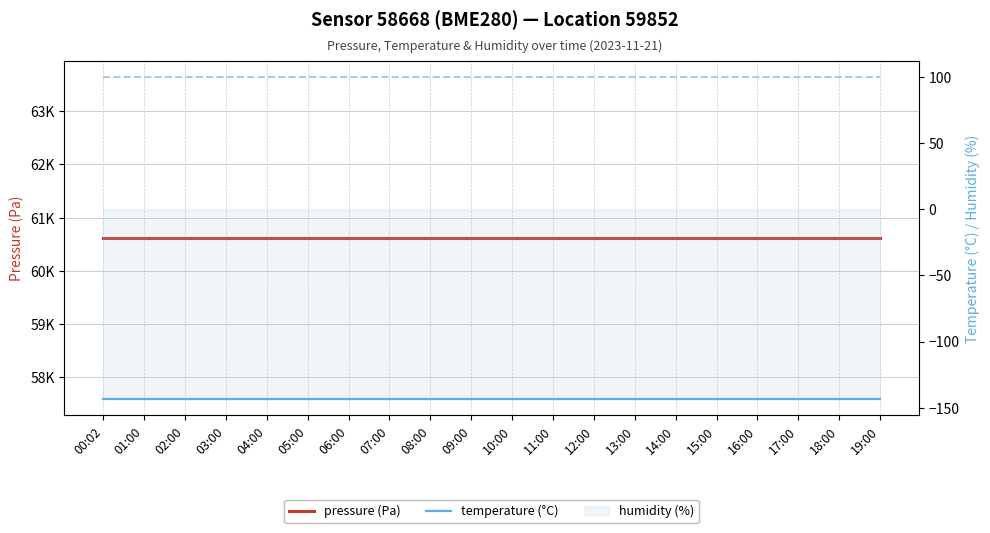

List the series in order of their peak value, highest first.

pressure (Pa), humidity (%), temperature (°C)